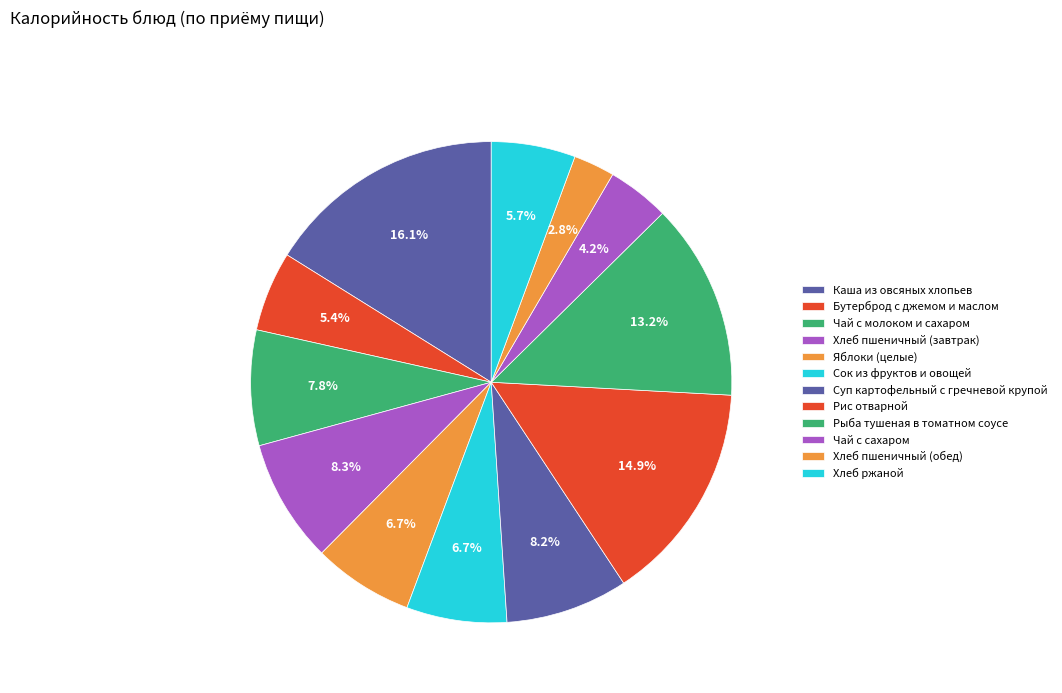

What percentage is the Бутерброд с джемом и маслом slice, to the nearest percent?

5%